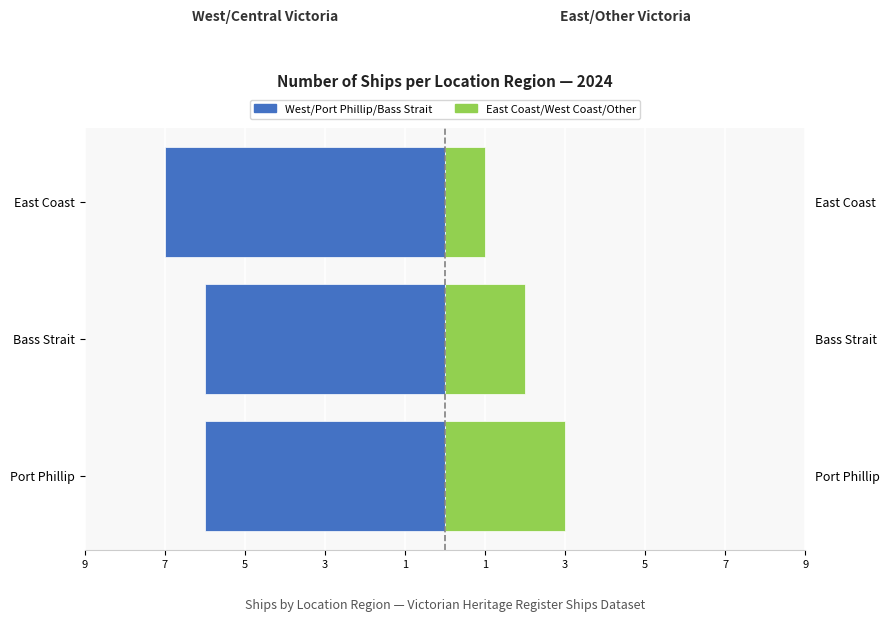

How many data points does each series have?

3